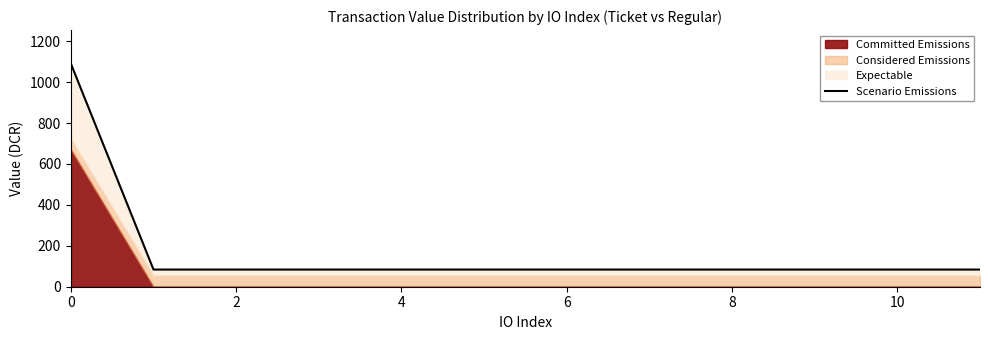

What is the minimum value shown in the chart?

83.9